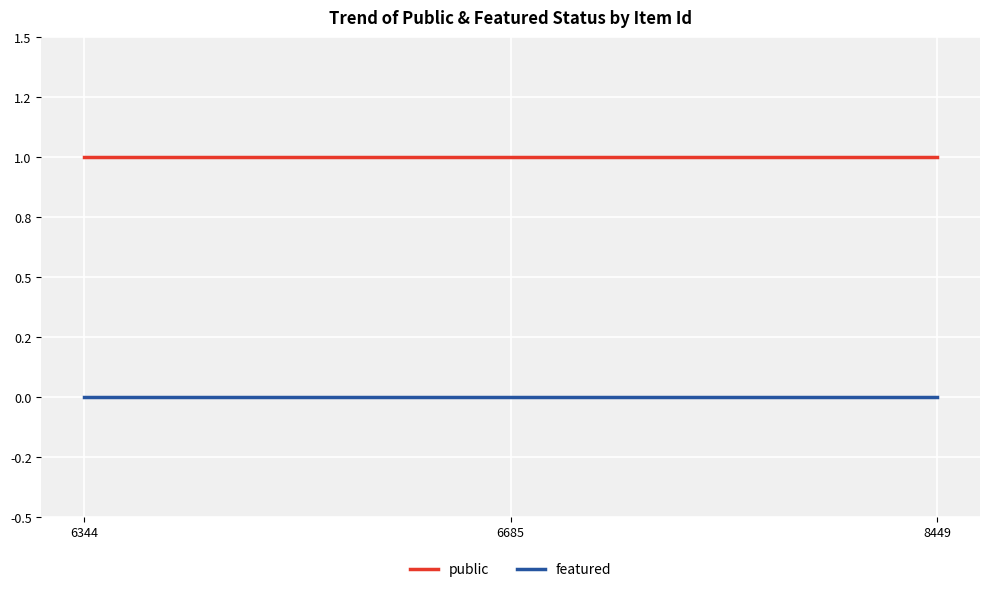

Is this an area chart (filled region under the line)?

No